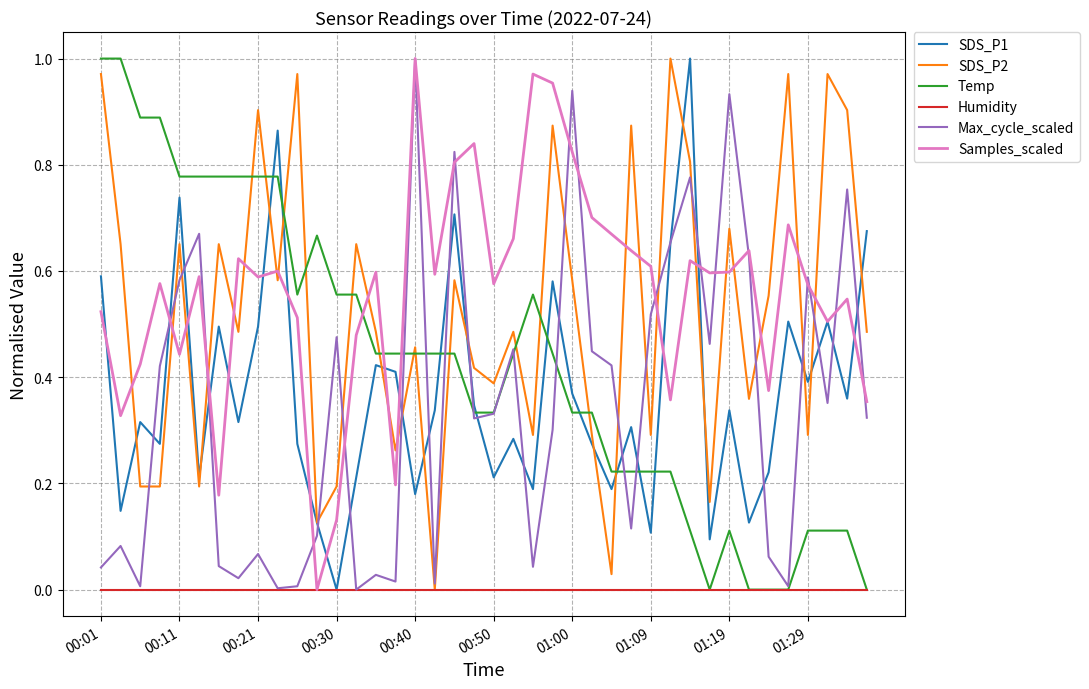

How many interior local peaks does the Samples_scaled series have?

12